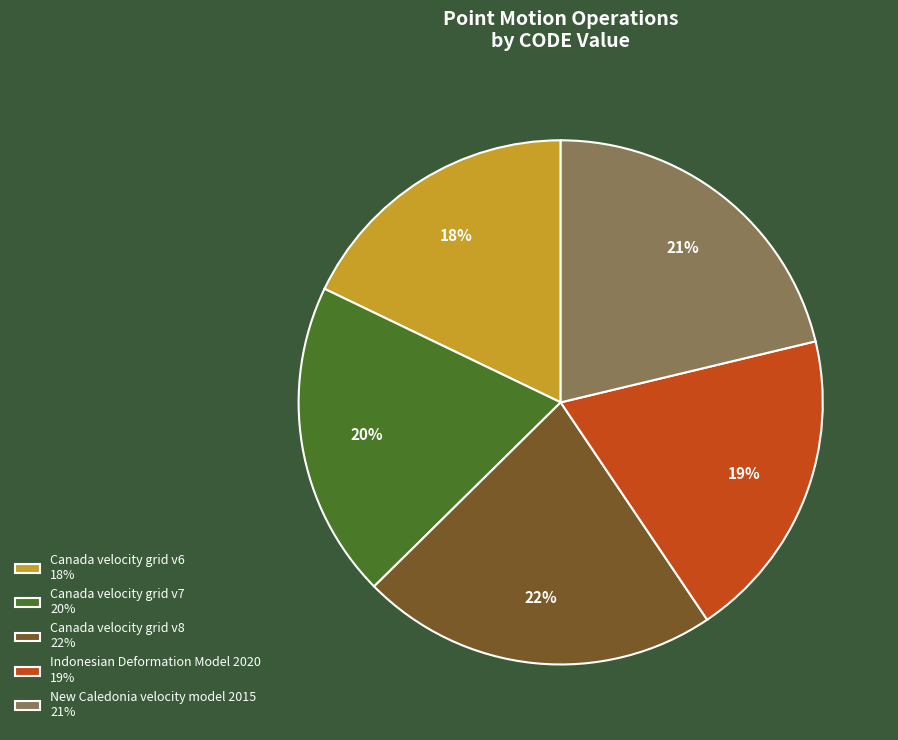

Which category has the smallest portion of the pie?

Canada velocity grid v6